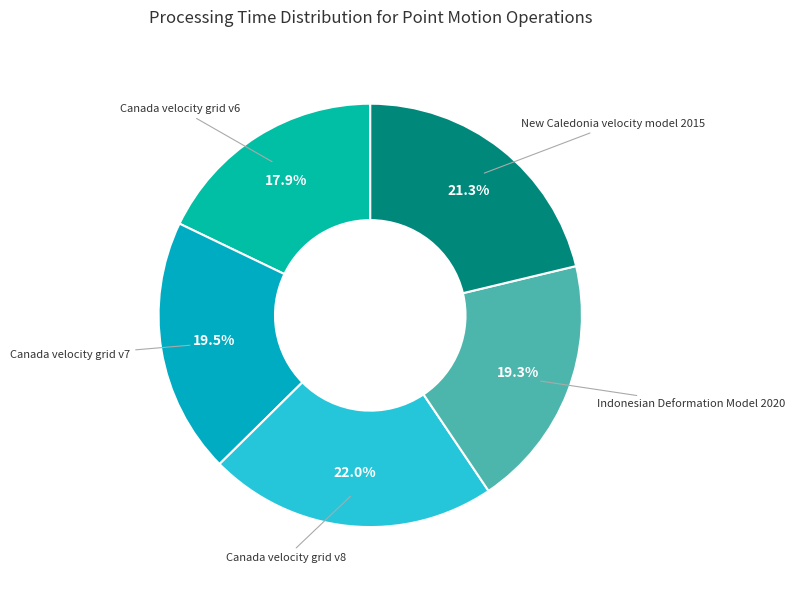

To the nearest percent, what is the combined percentage of Canada velocity grid v7 and Indonesian Deformation Model 2020?

39%